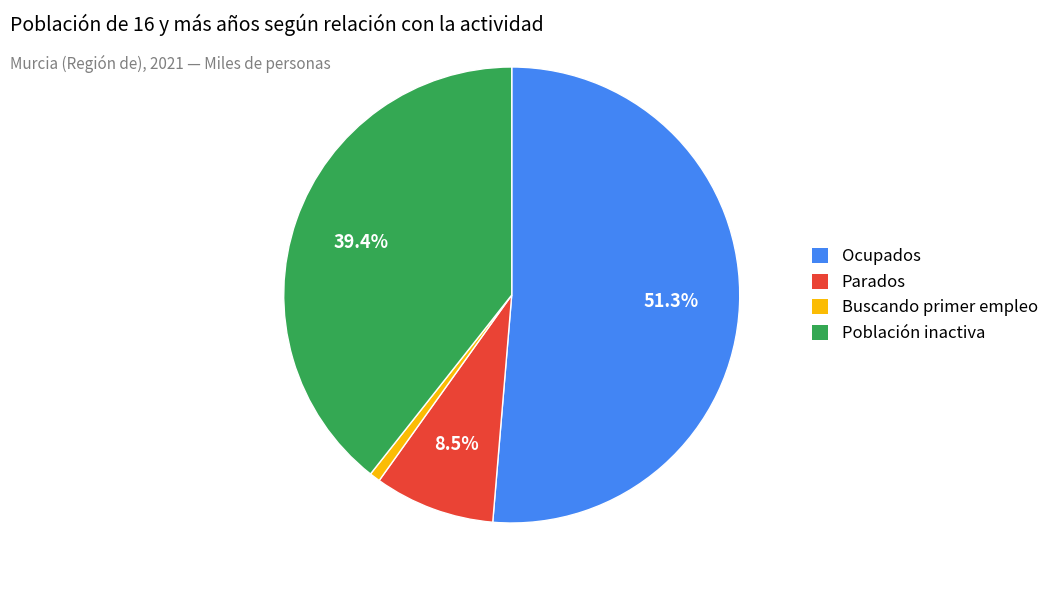

Is there any slice that represents more than half of the pie?

Yes